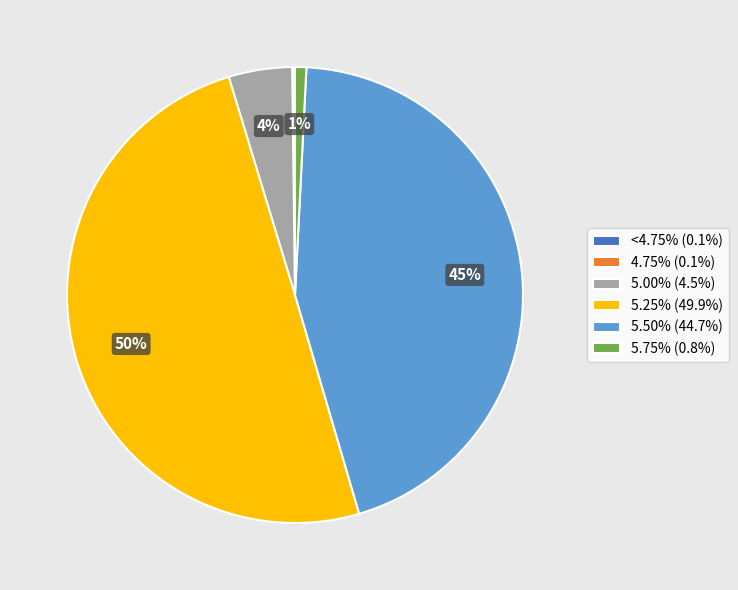

To the nearest percent, what percentage of the pie is 5.50% (44.7%)?

45%